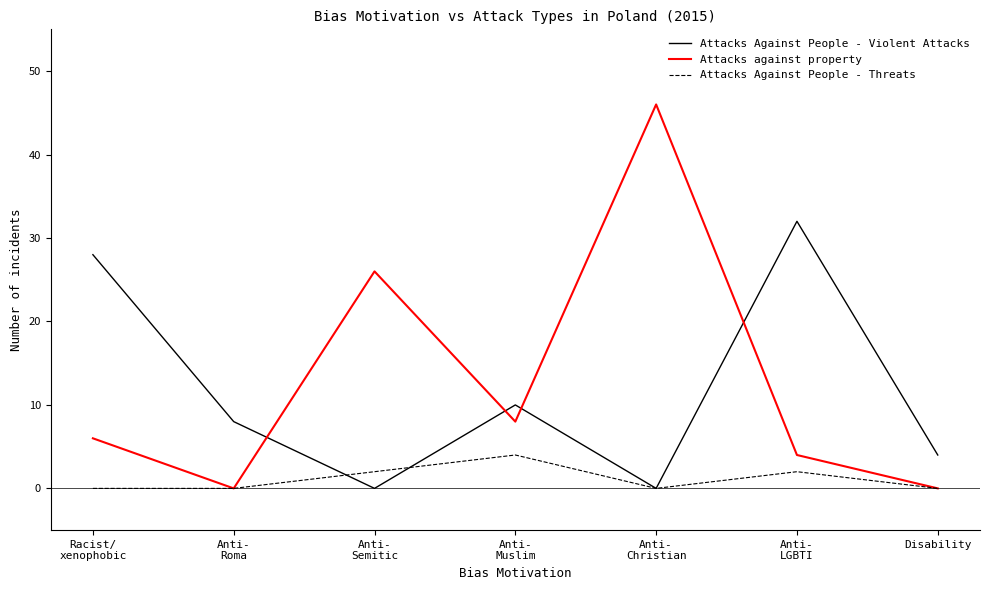

Rank the series by their maximum value, from lowest to highest.

Attacks Against People - Threats, Attacks Against People - Violent Attacks, Attacks against property